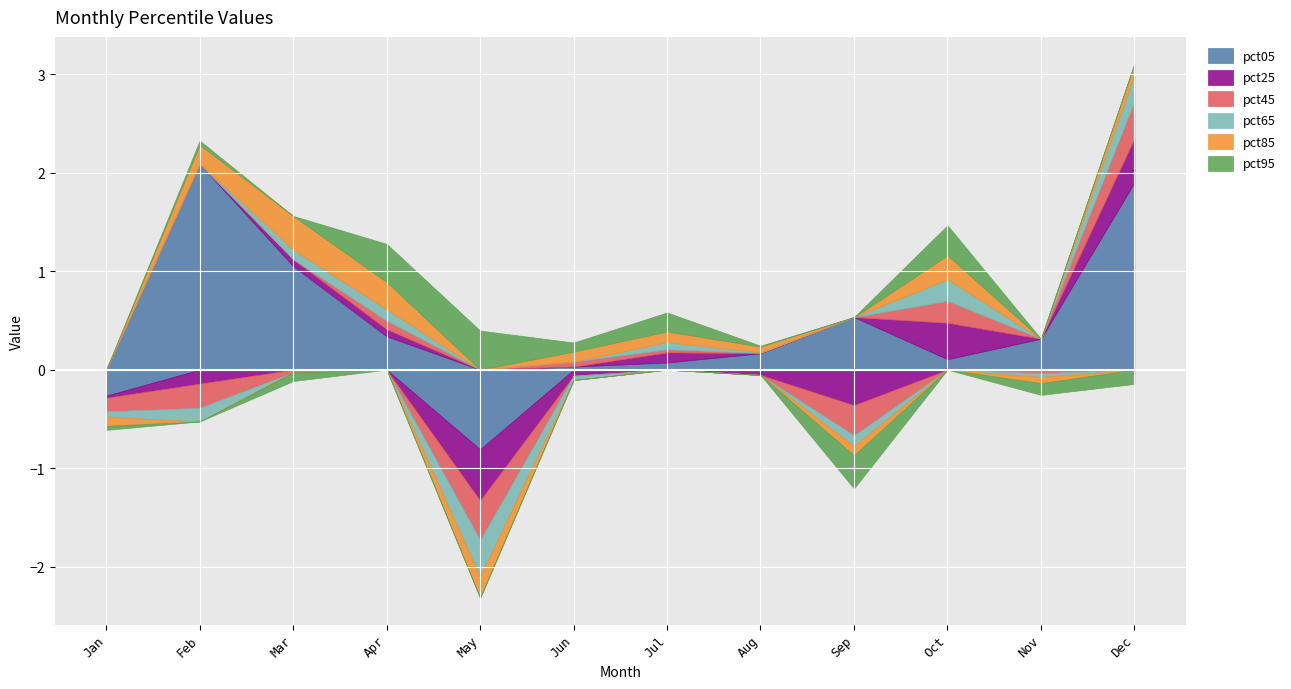

Which series has the largest total across all categories?

pct05